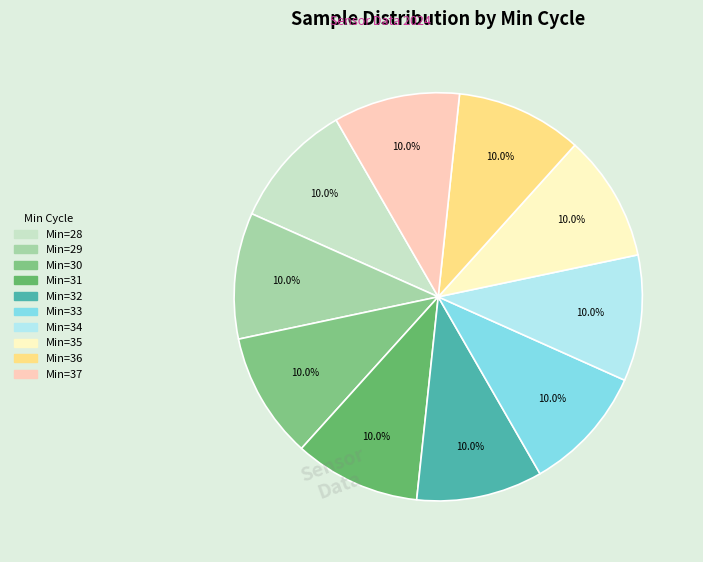

Which slice is the smallest?

34